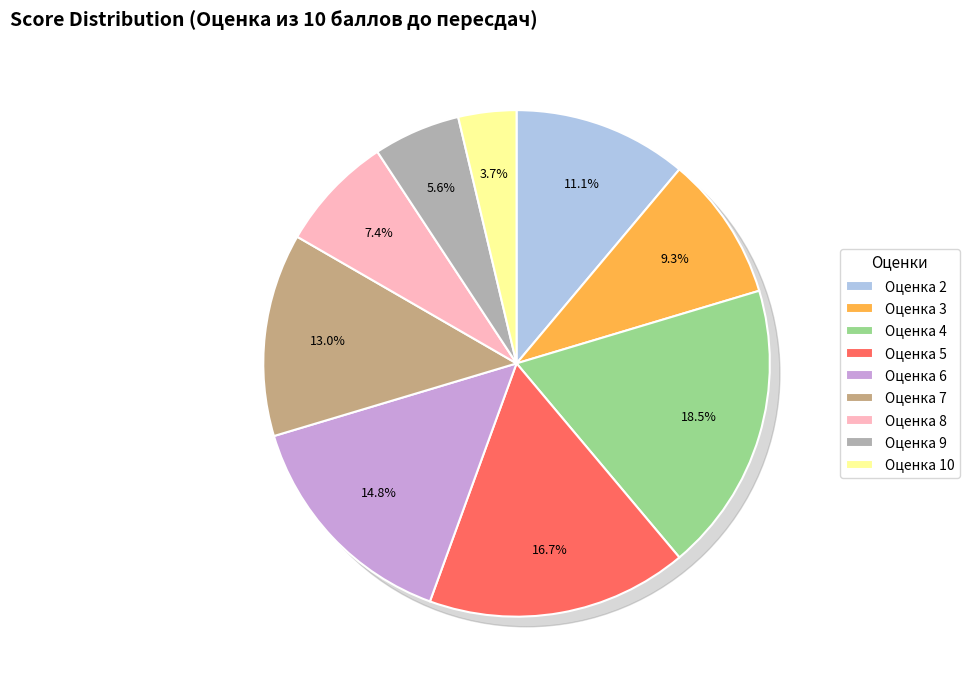

Is there a majority slice in this chart?

No